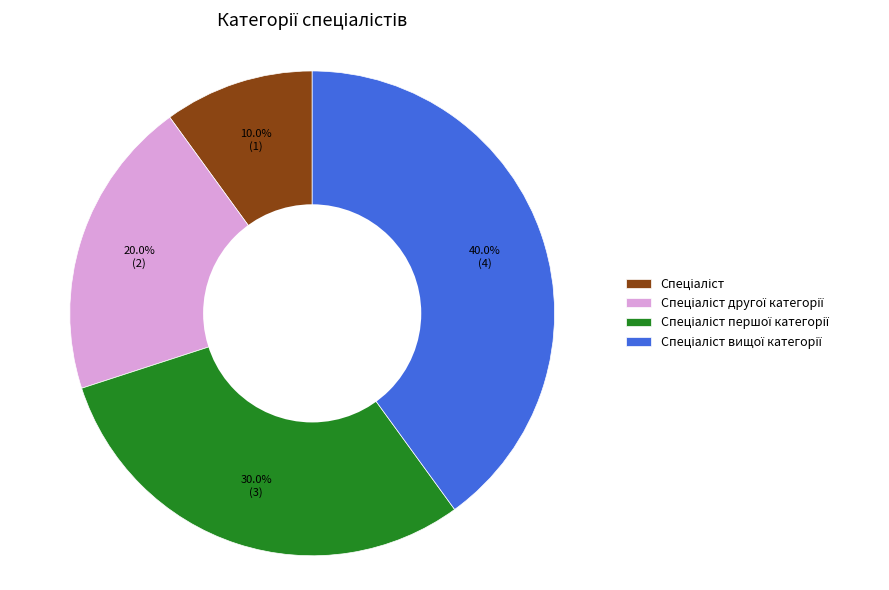

Does any single category account for the majority?

No